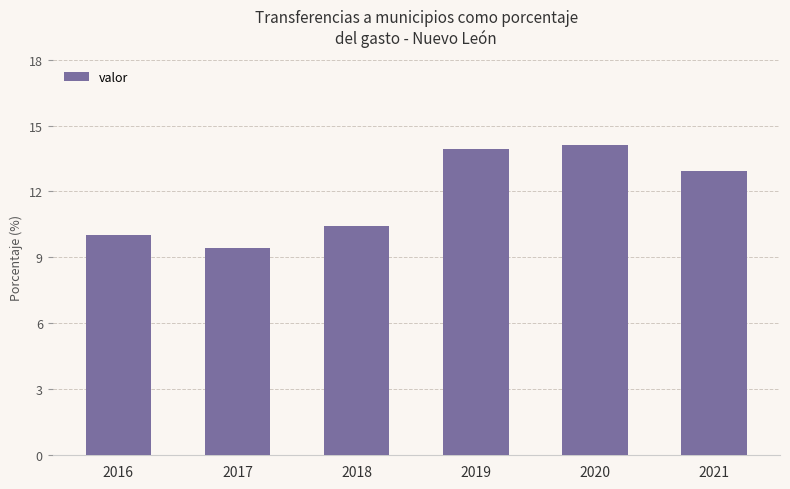

What is the ratio of the value at 2016 to the value at 2020?

0.7